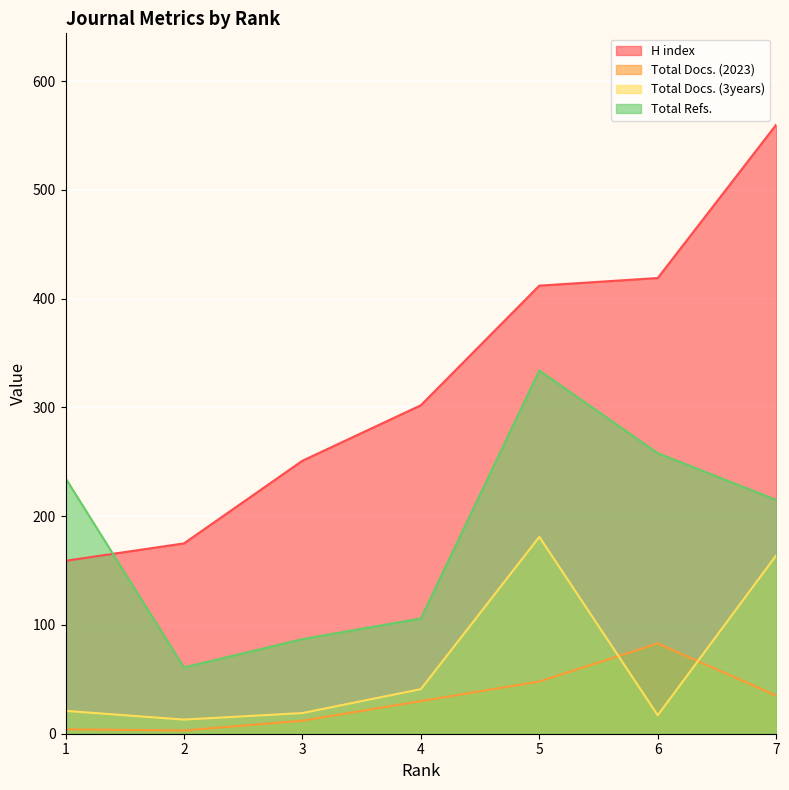

How many lines are shown in the chart?

4